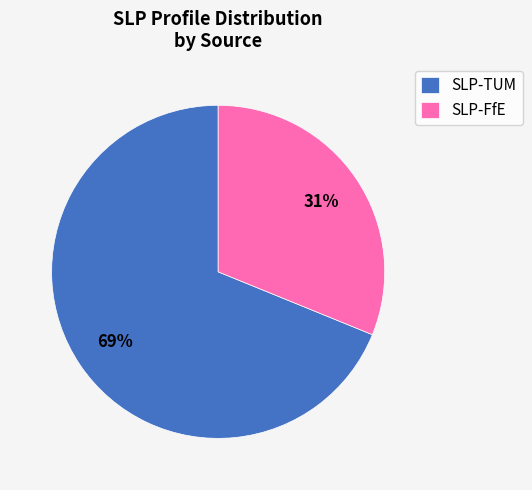

Is SLP-FfE the majority of the pie?

No